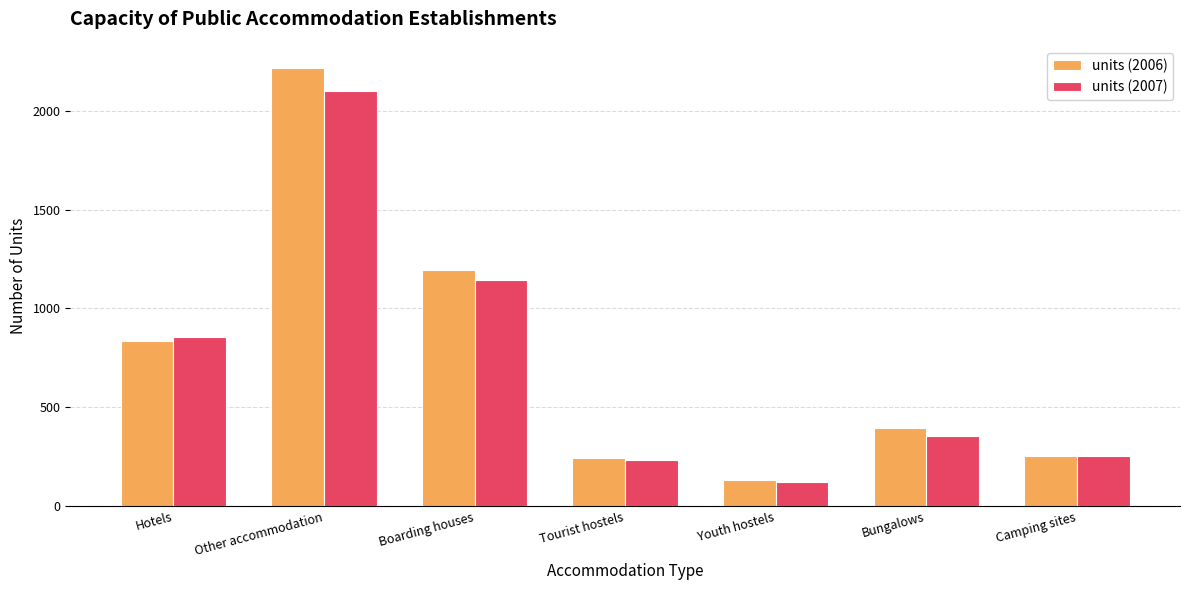

What is the sum of the units (2007) values at Tourist hostels and Camping sites?

482